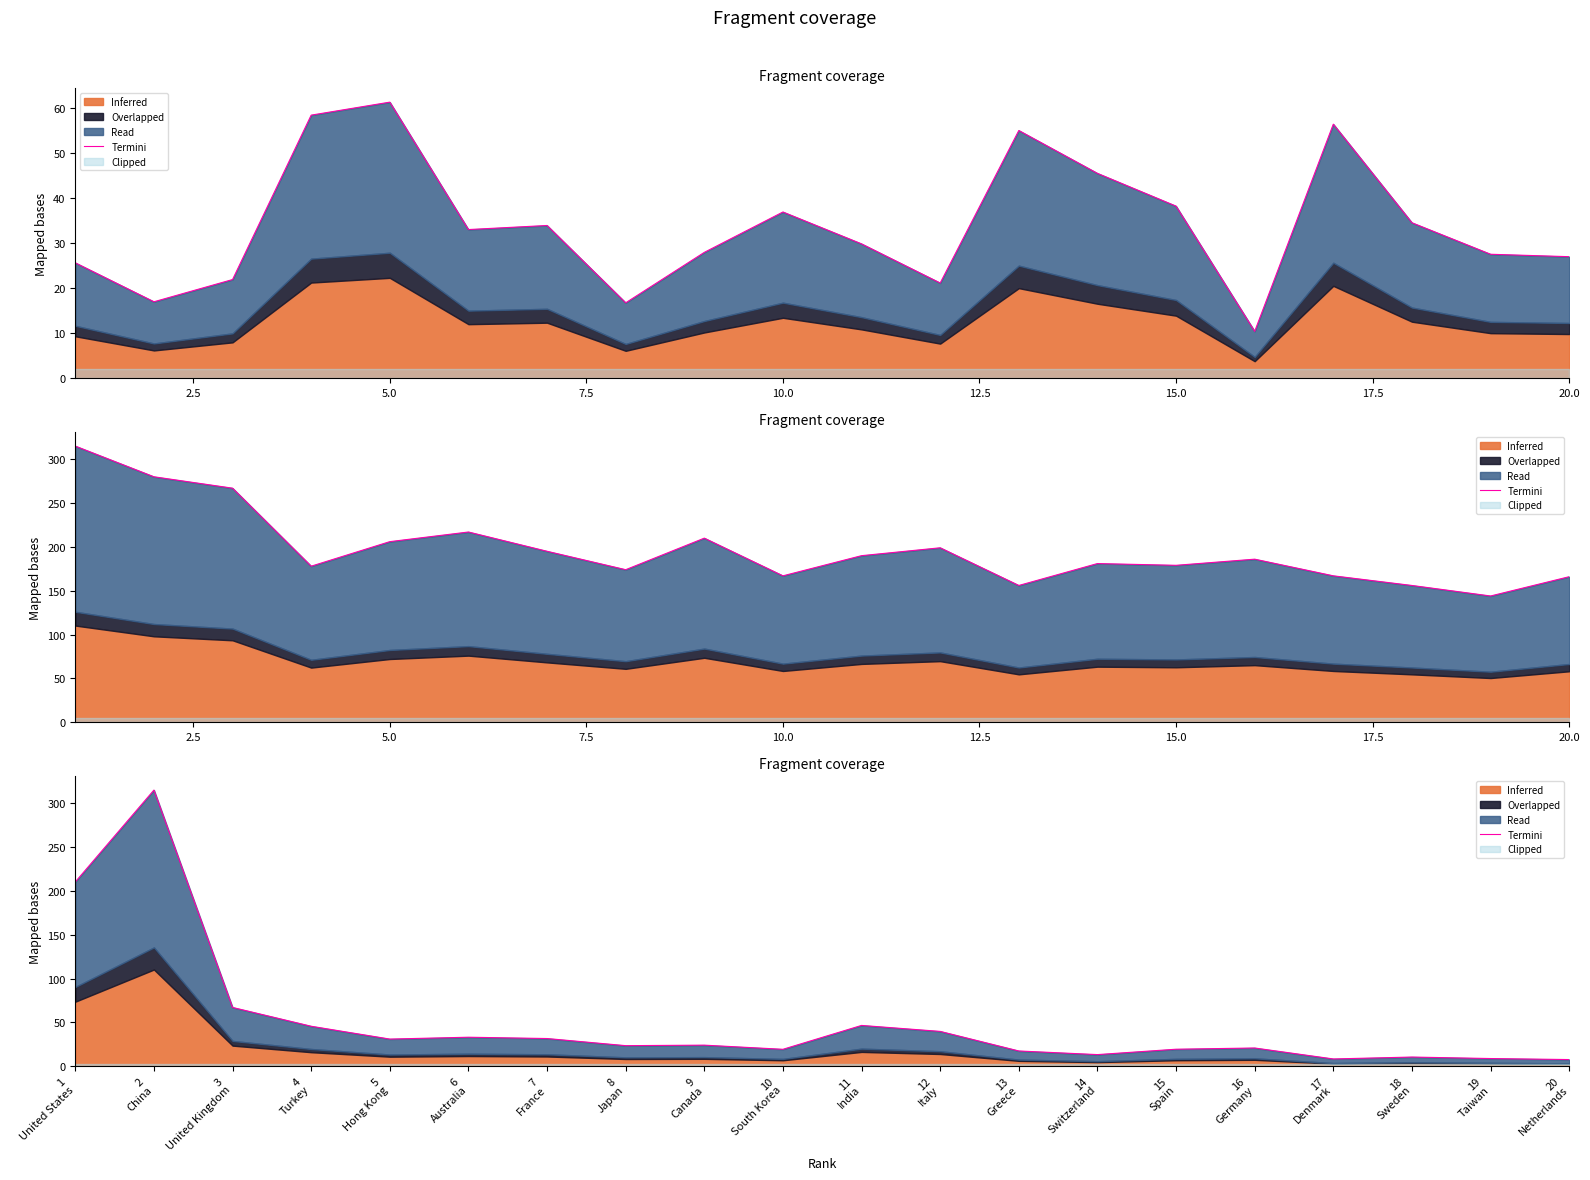

True or false: the data shows 507.3 at 2 China.

False